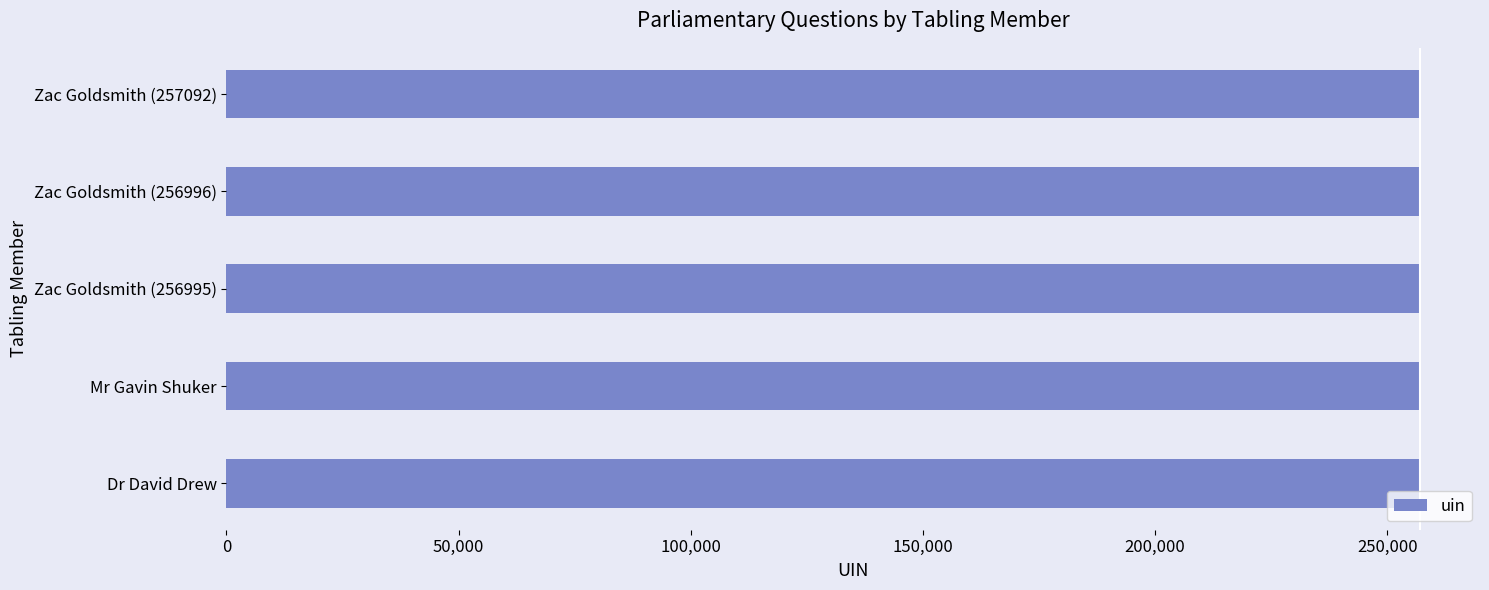

Is it true that the value at Mr Gavin Shuker is 455100?

False